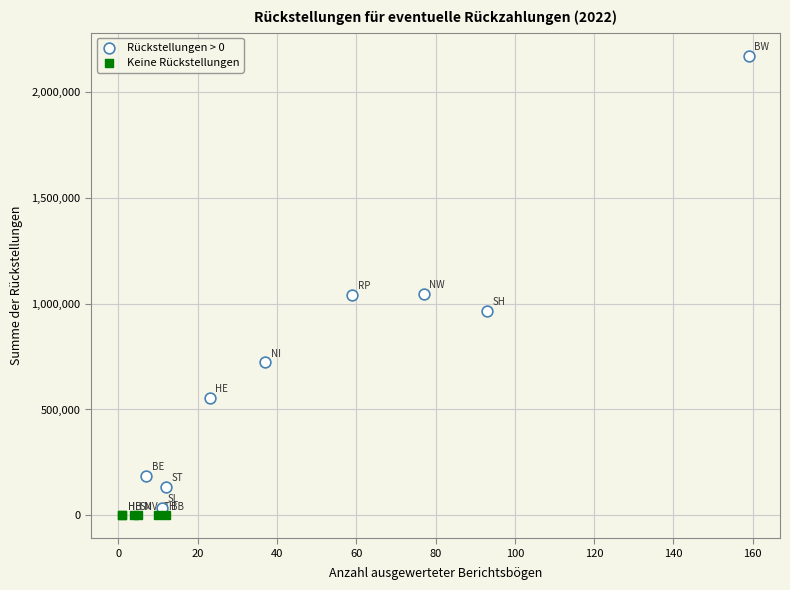

Which series reaches the maximum Y coordinate?

Rückstellungen > 0